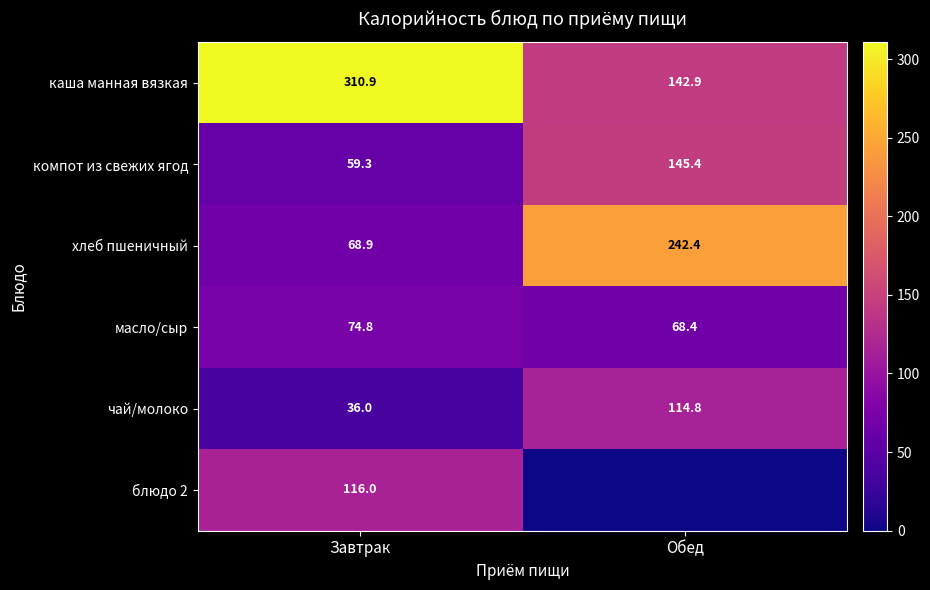

At which label is компот из свежих ягод closest to 102?

Завтрак